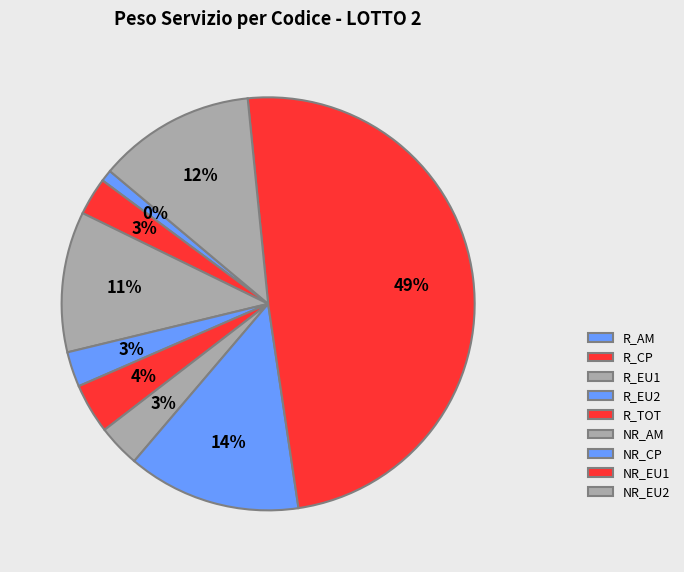

What is the smallest slice in the pie chart?

R_AM